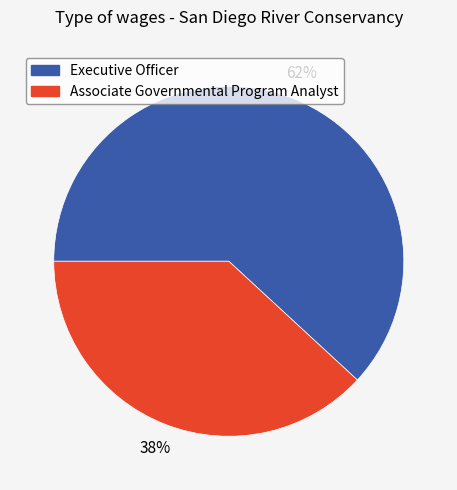

The Associate Governmental Program Analyst slice represents 30% of the pie. True or false?

False